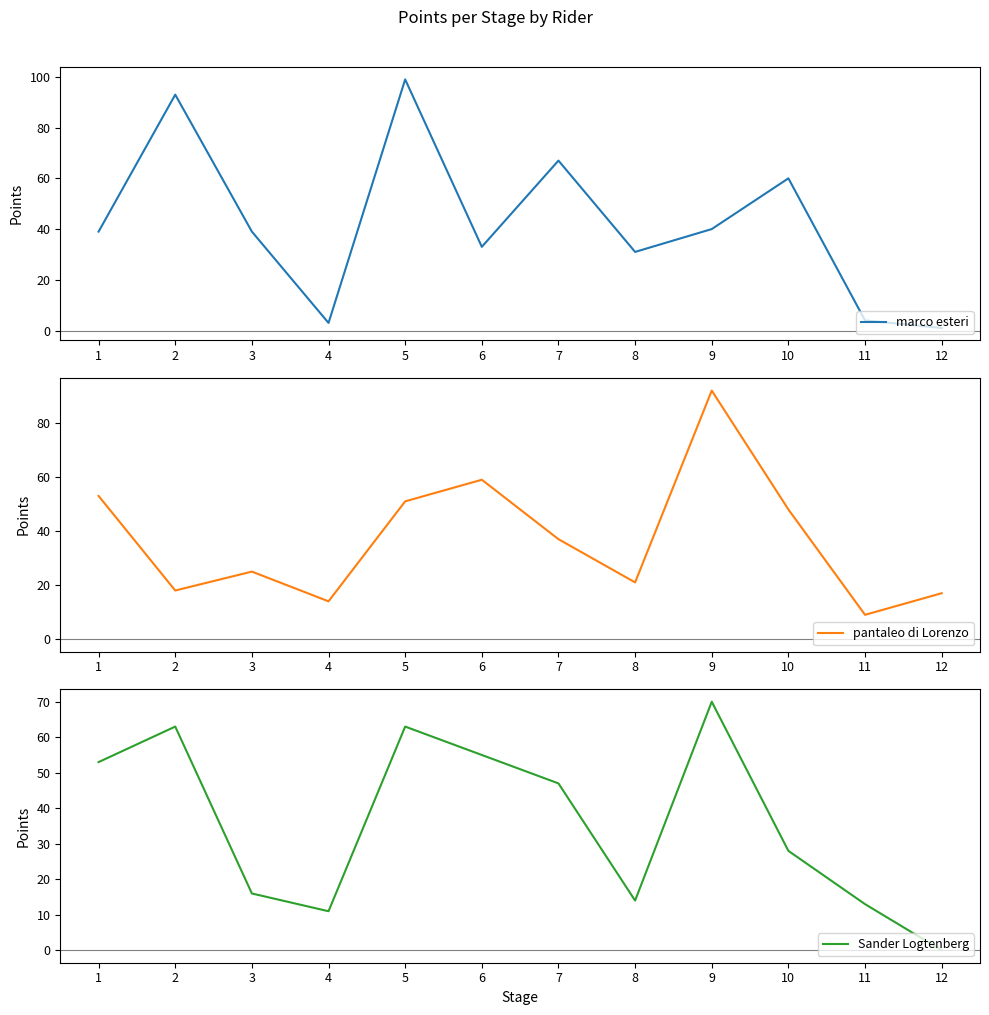

Where do Sander Logtenberg and pantaleo di Lorenzo first cross each other?

2 and 3